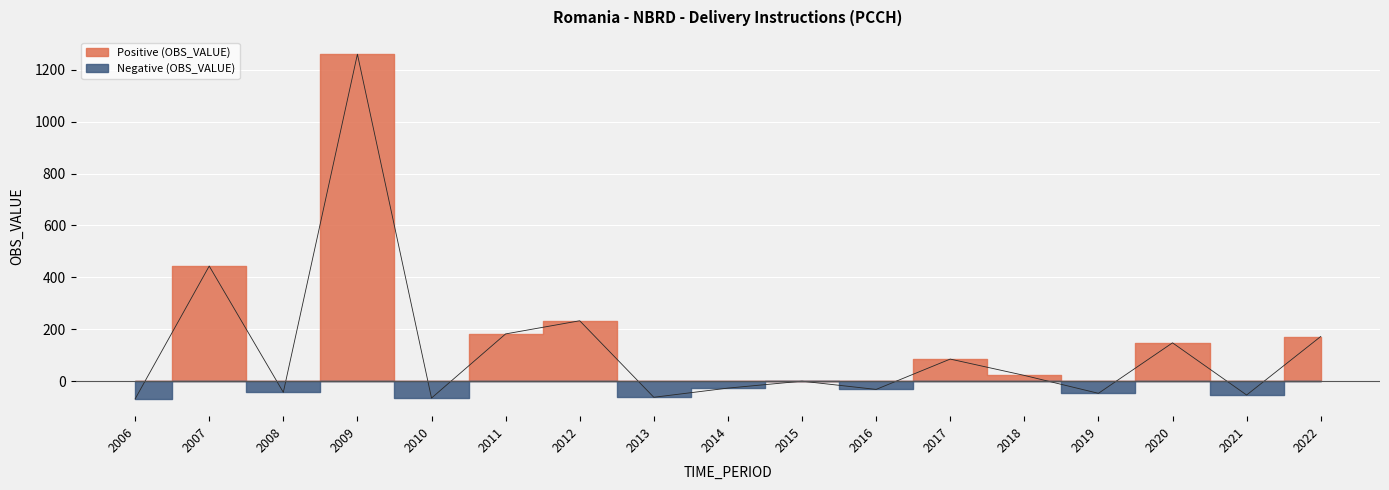

Where is the first local minimum?

2008